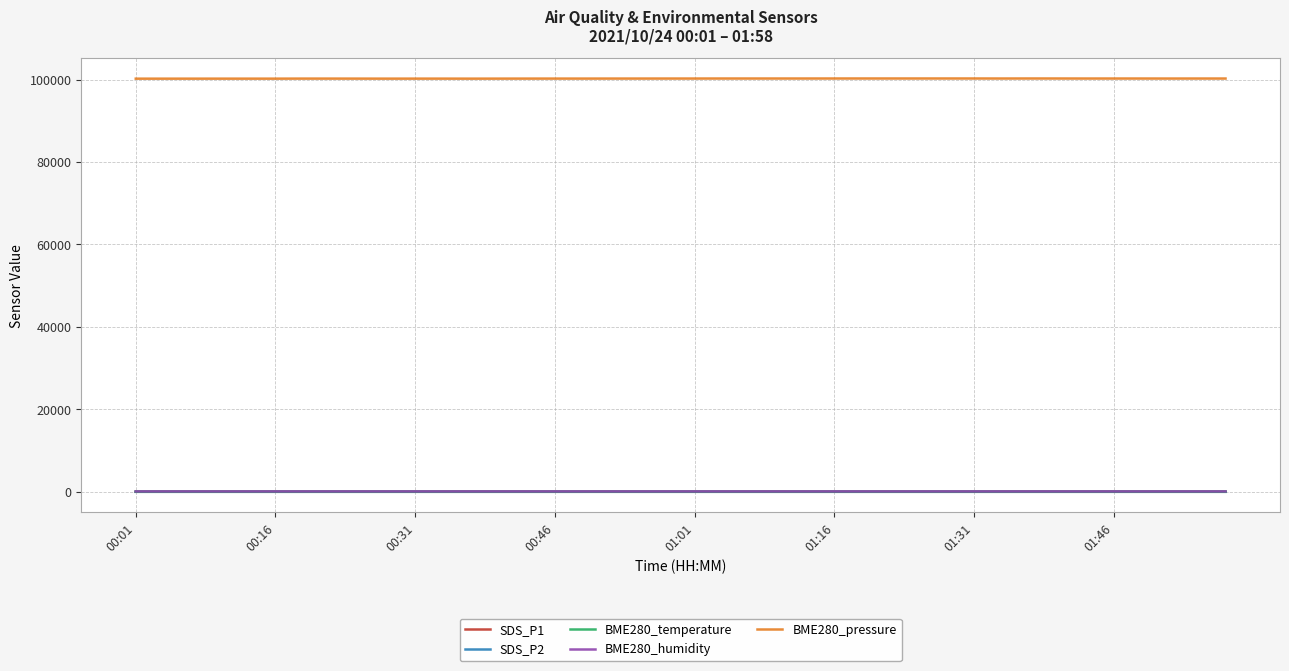

True or false: BME280_pressure and SDS_P2 intersect in this chart.

False